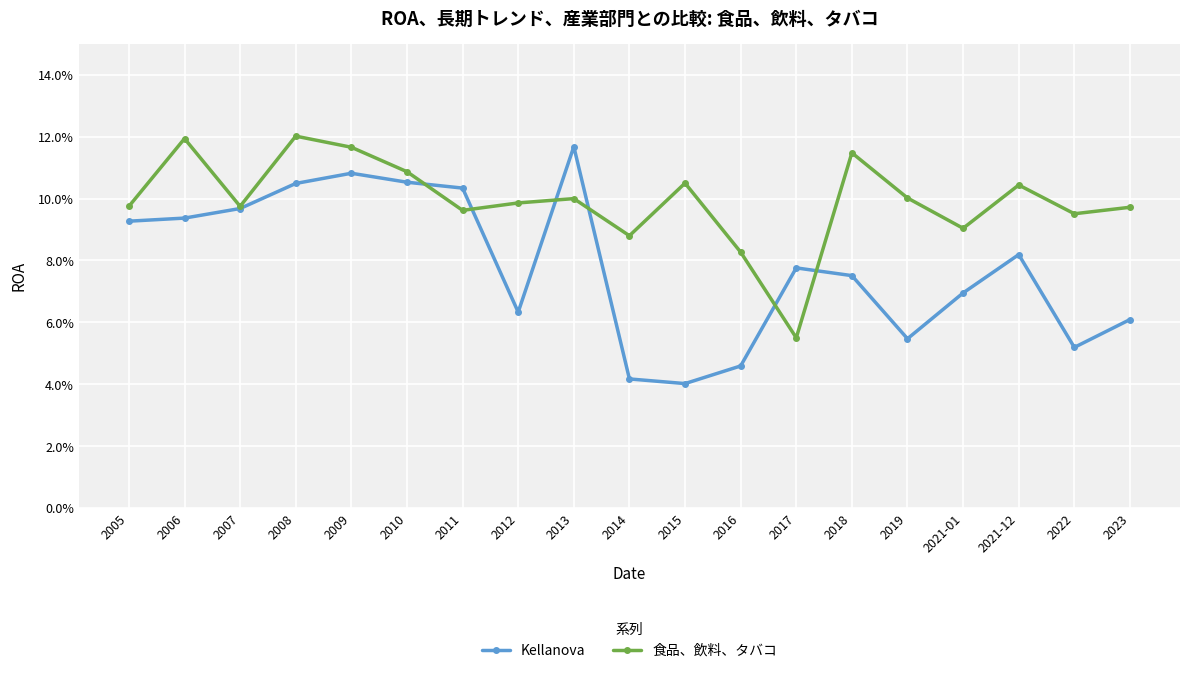

Is this an area chart (filled region under the line)?

No